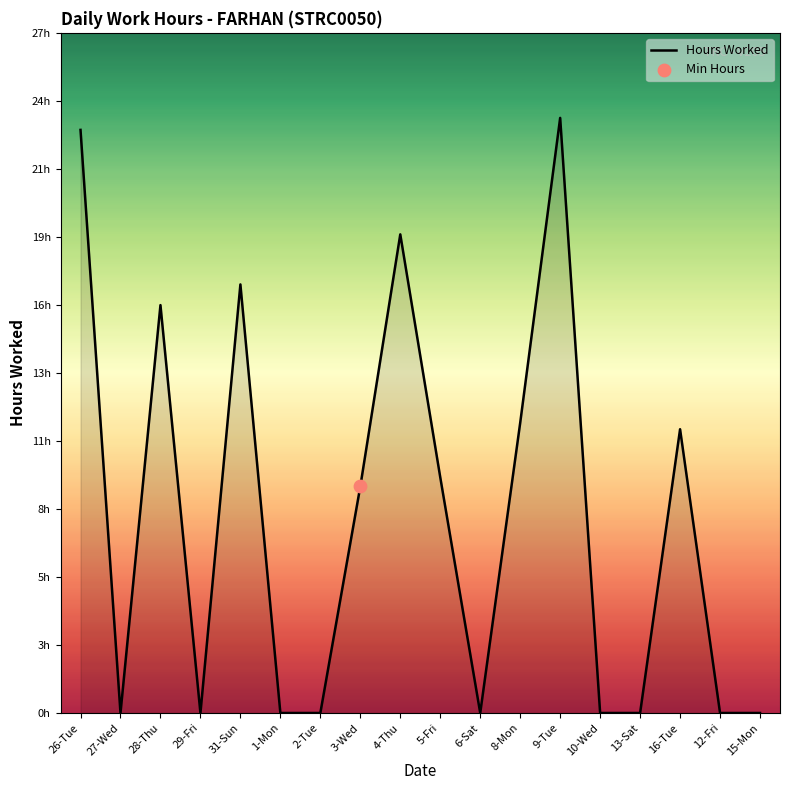

Which has a higher value, 12-Fri or 2-Tue?

12-Fri